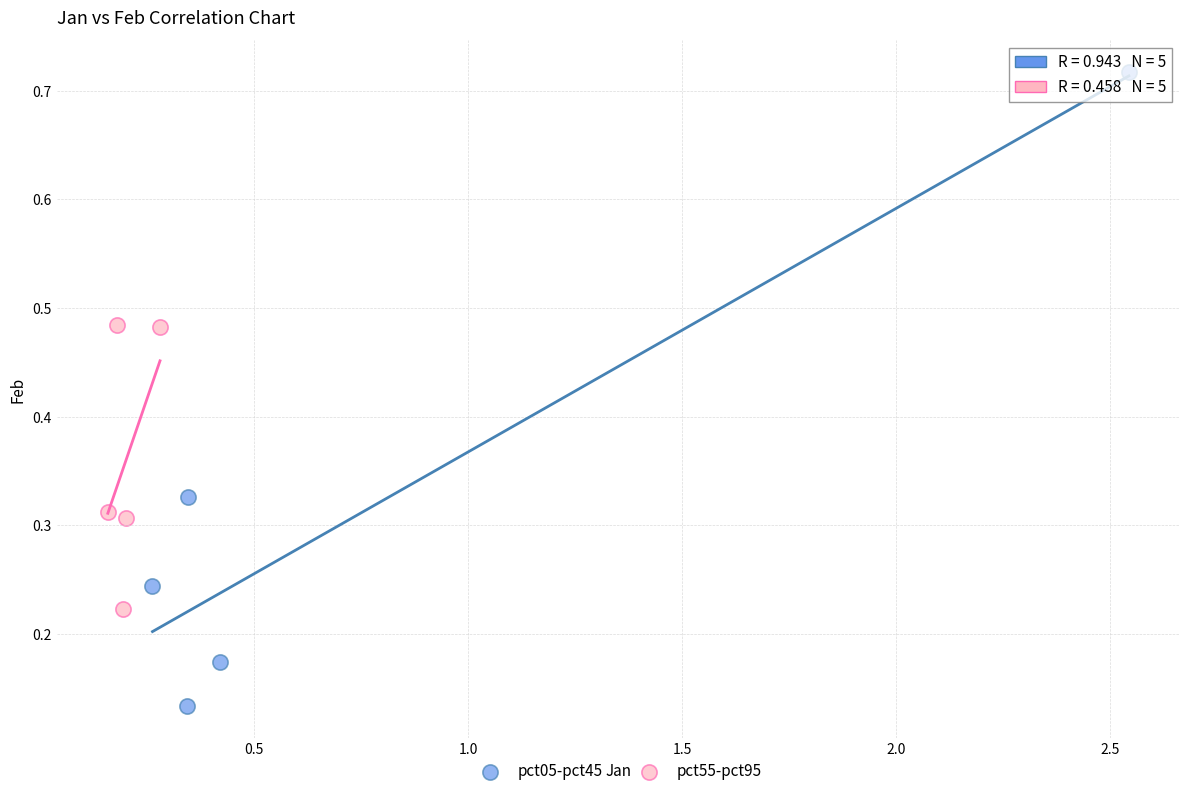

Which series has the widest spread of Y values?

pct05-pct45